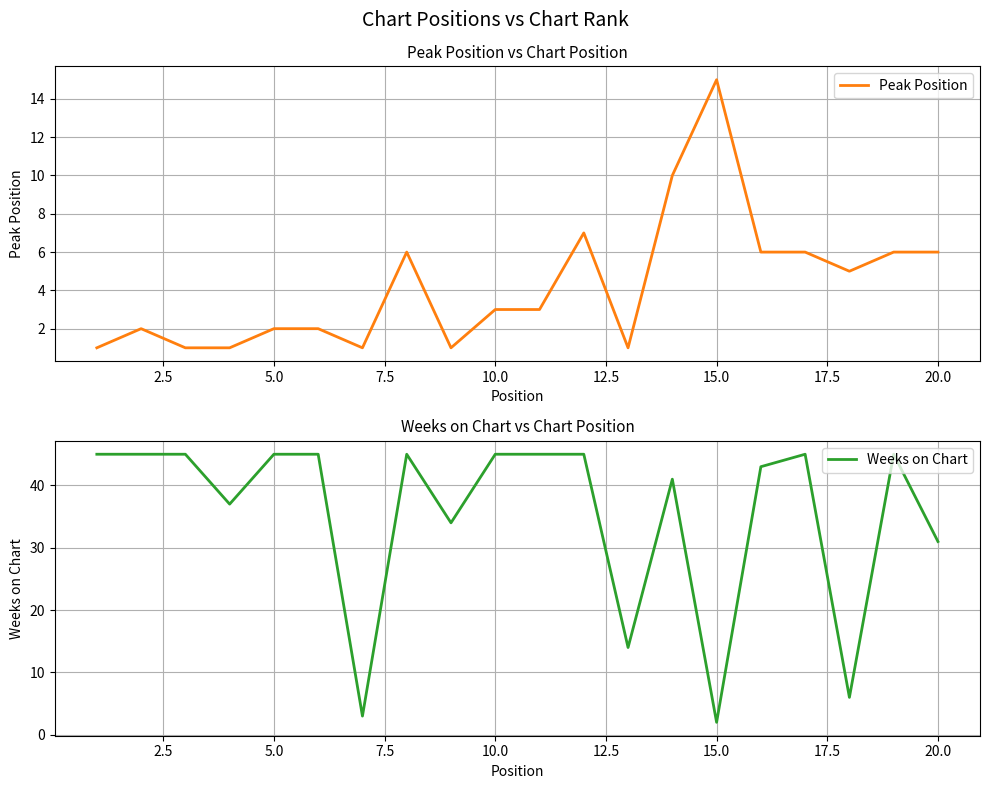

What are all the series names shown in the legend?

Peak Position, Weeks on Chart